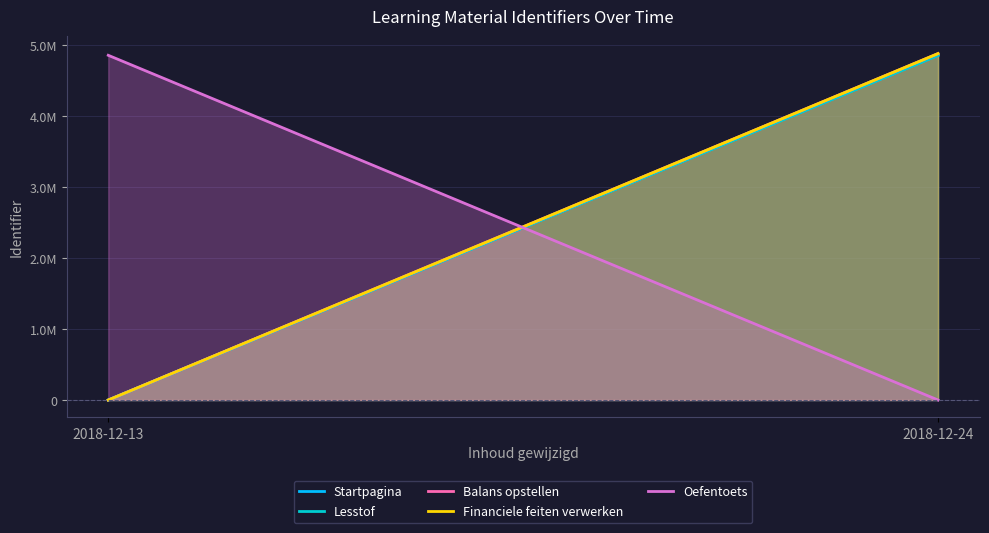

Which series has the largest range (max minus min)?

Financiele feiten verwerken